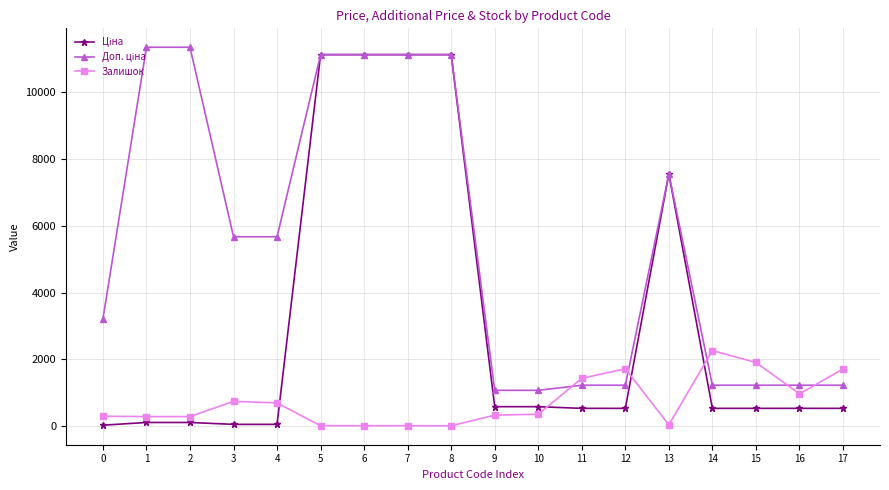

What is the greatest value displayed?

11334.0